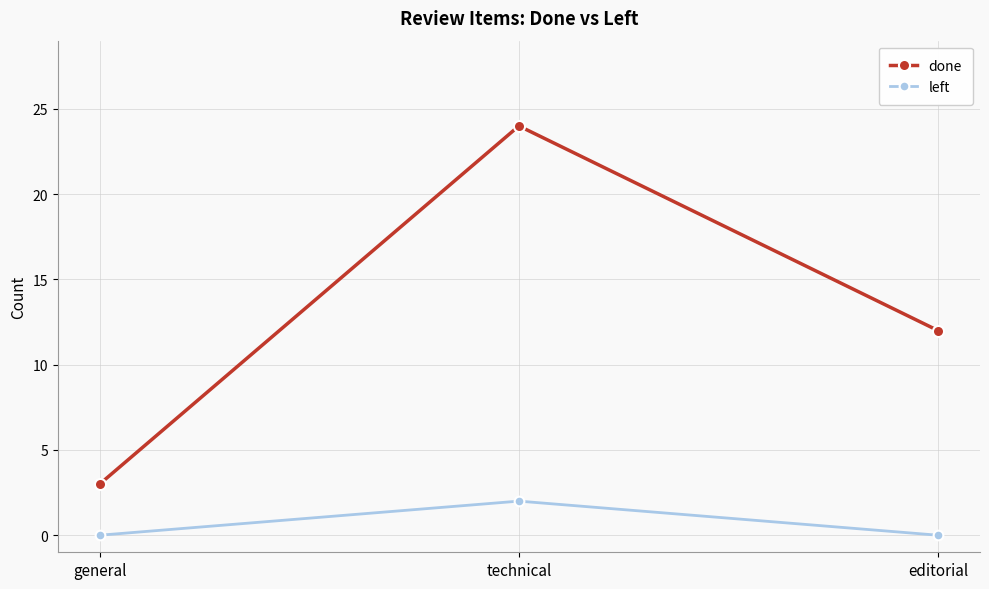

Rank the series at general from lowest to highest value.

left, done